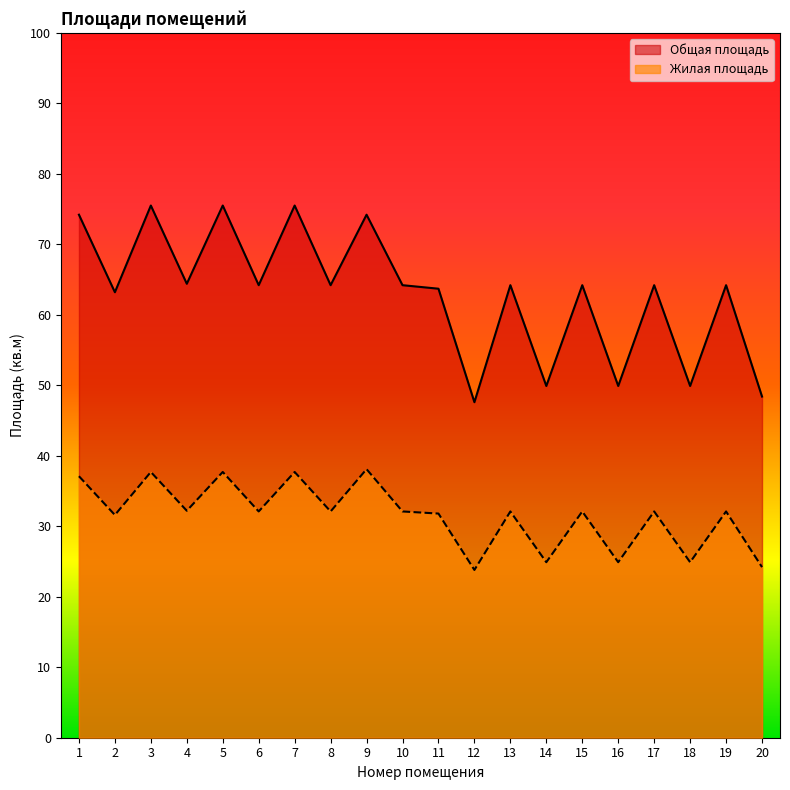

How many interior local valleys does the Общая площадь series have?

8